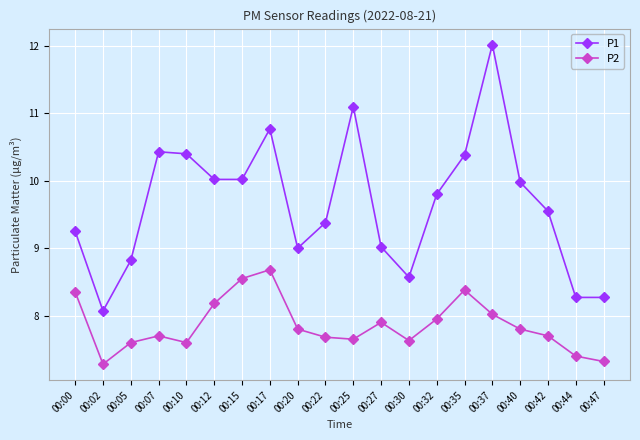

Which series has the widest spread of values?

P1